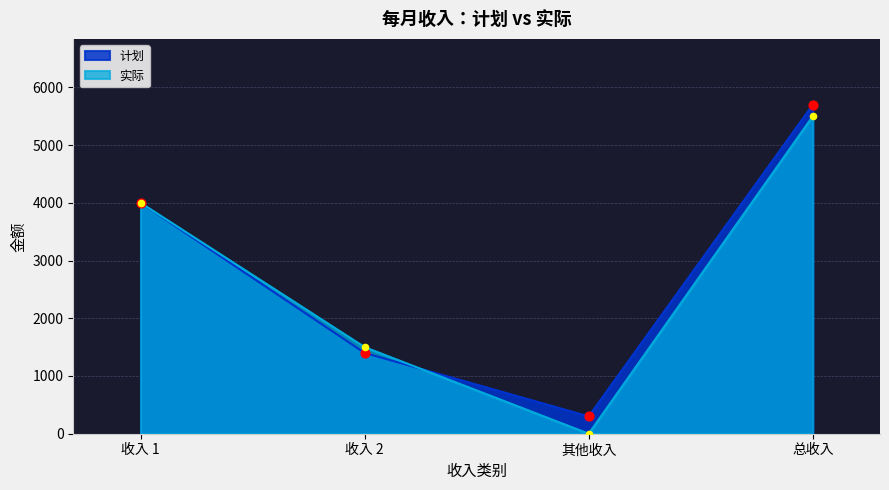

What is the total value across all series at 收入 2?

2900